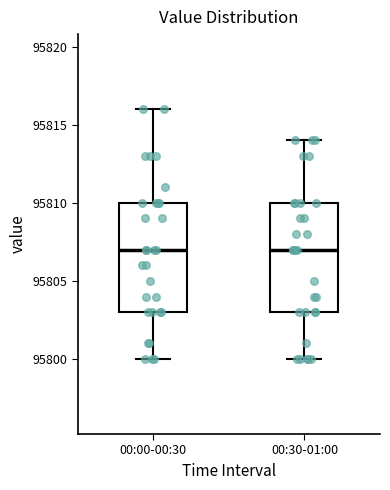

Reading left to right, transcribe this box plot: for each box, give where its median line is, the range the box spans, and where its two whiskers end, as read against the y-axis. The values are not printed on the chart, so give them approximately, as read against the axis.

00:00-00:30: median 95807, box 95803 to 95810, whiskers 95800 to 95816
00:30-01:00: median 95807, box 95803 to 95810, whiskers 95800 to 95814